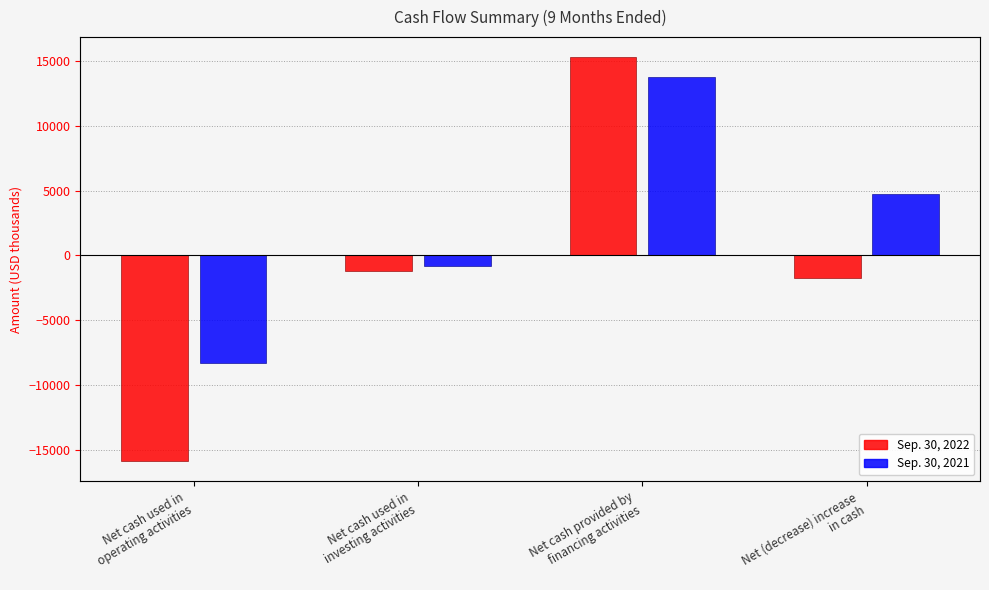

How many Sep. 30, 2021 values are between -778 and 13774?

3